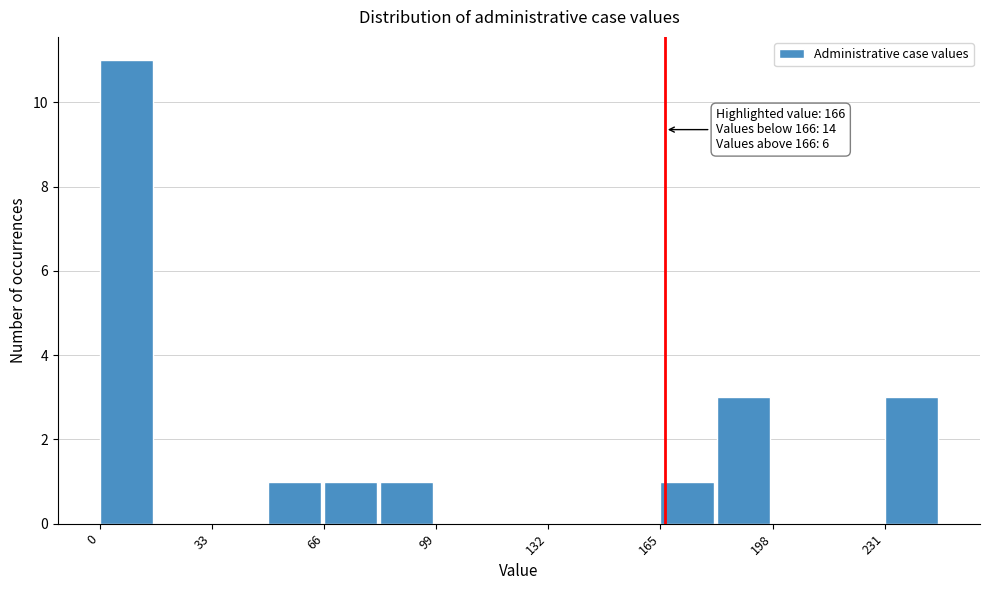

Around what value on the x-axis is the tallest bar? Give the approximate position of its centre, as read against the axis.

10